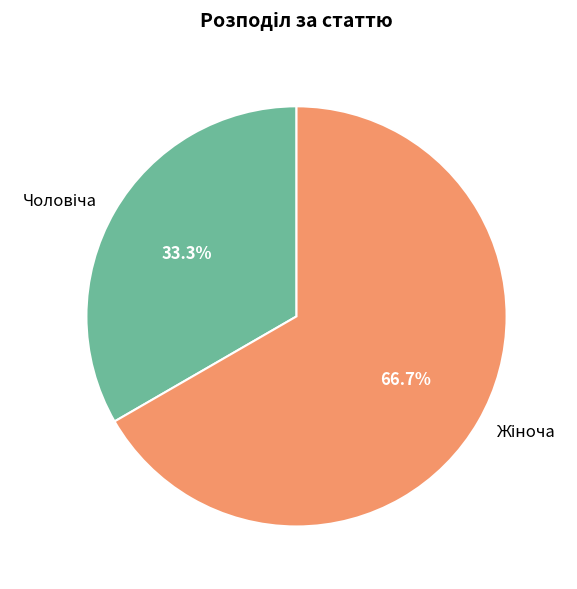

Does any single category account for the majority?

Yes